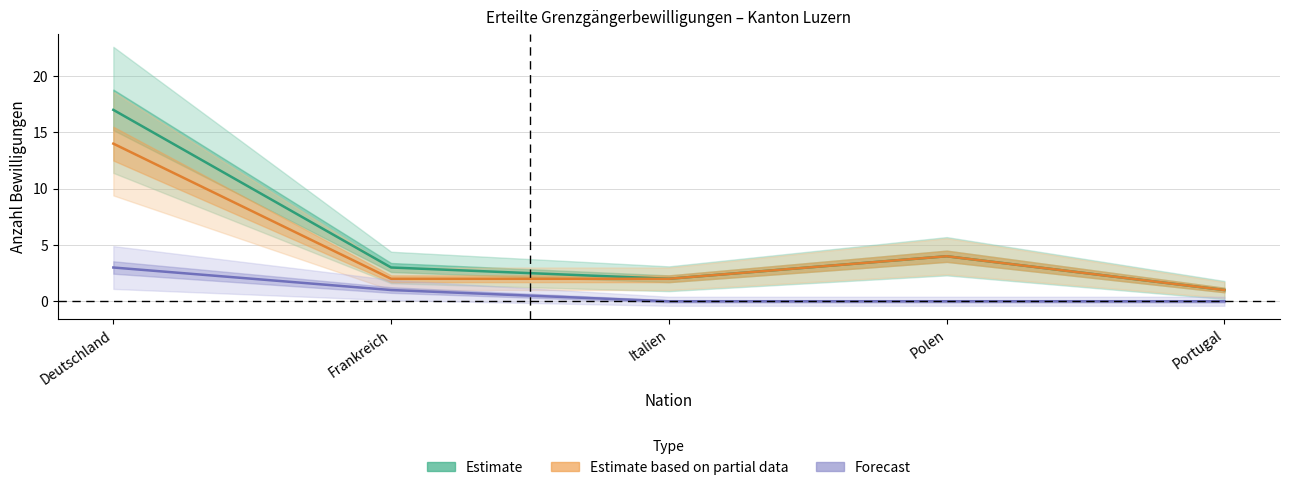

How many values in the Erstmalig_erteilte series are below 4?

3